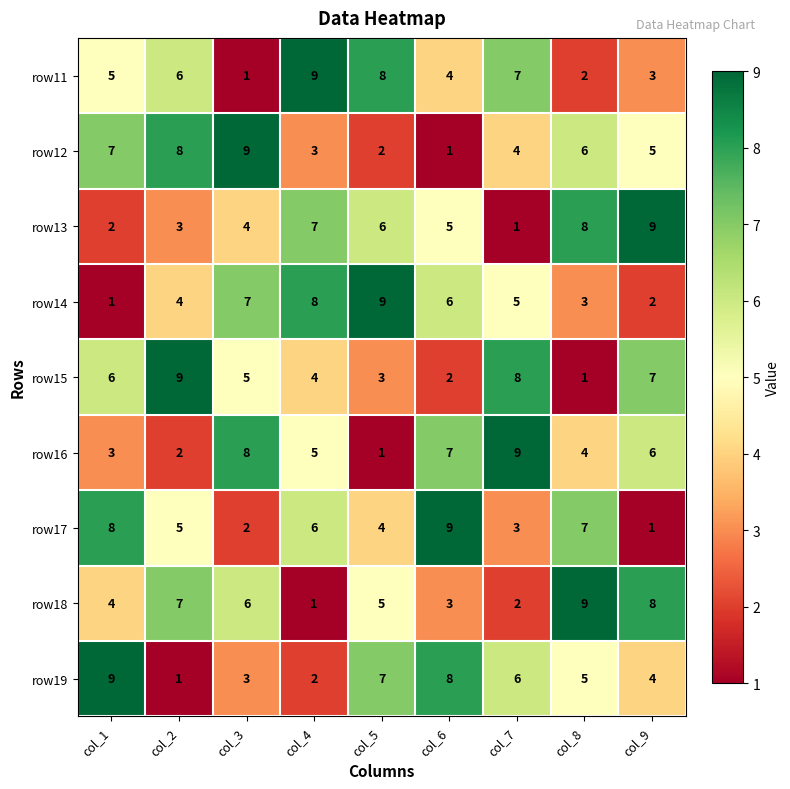

Which category has the lowest value in the row14 series?

col_1